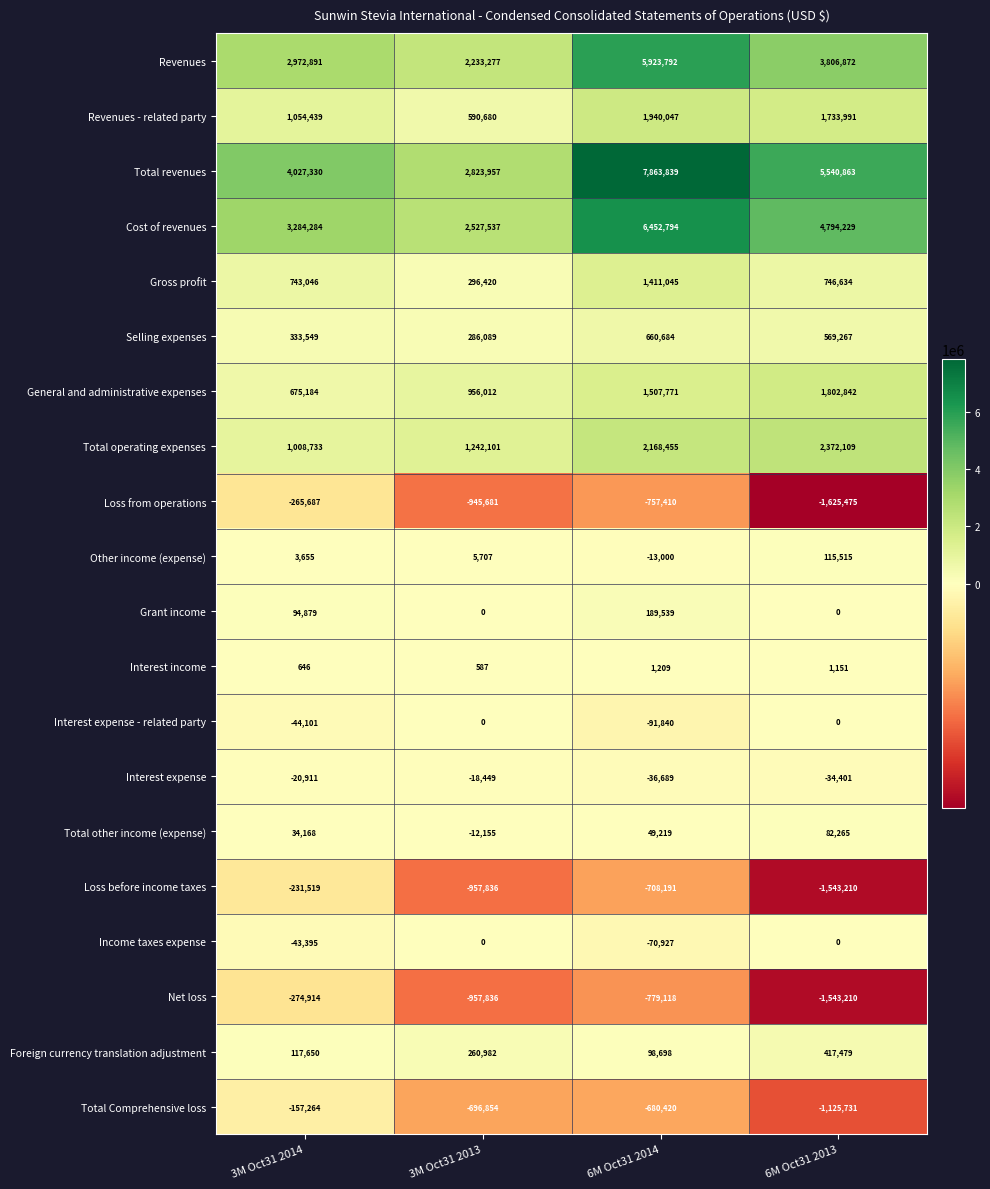

Which series has the widest spread of values?

Total revenues